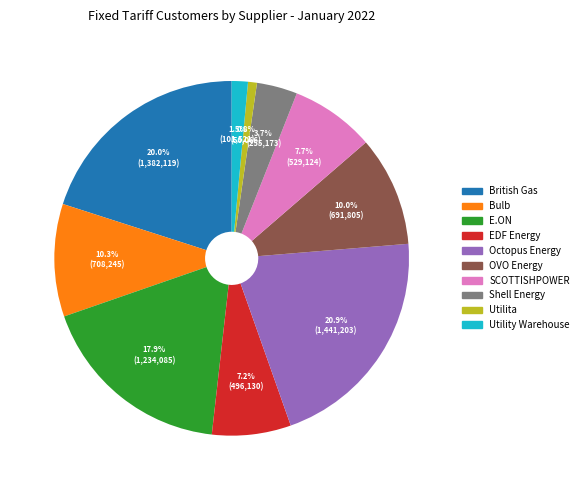

What portion of the pie excludes Bulb?

89.7%